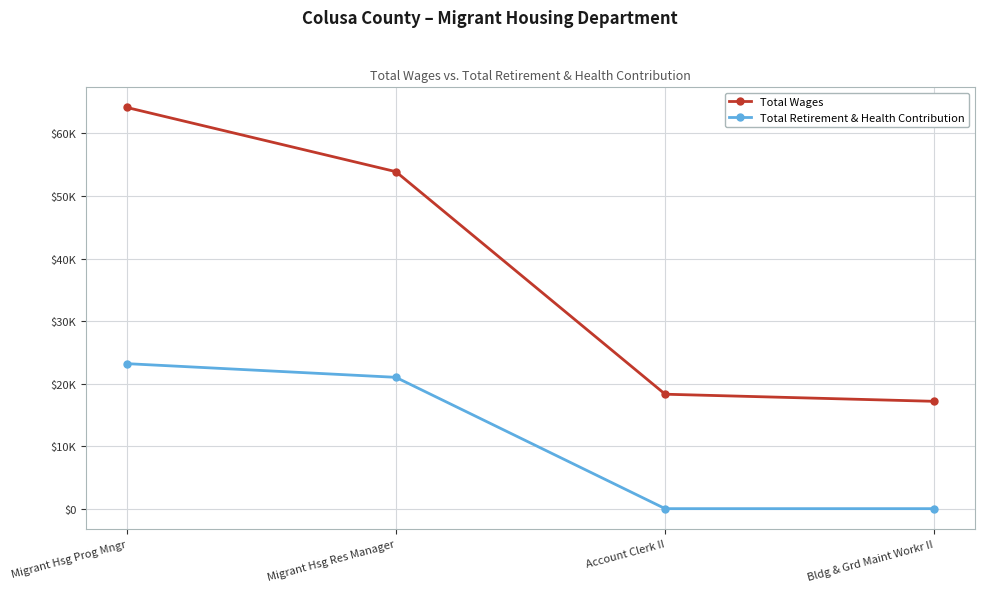

True or false: Total Wages and Total Retirement & Health Contribution cross at least once.

False